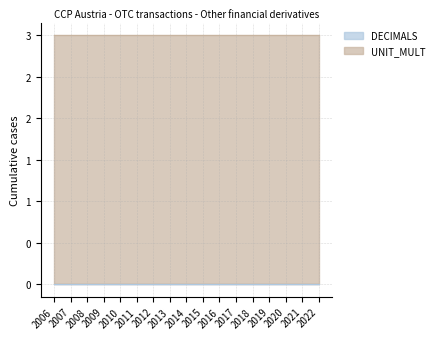

How many categories are shown in the chart?

17